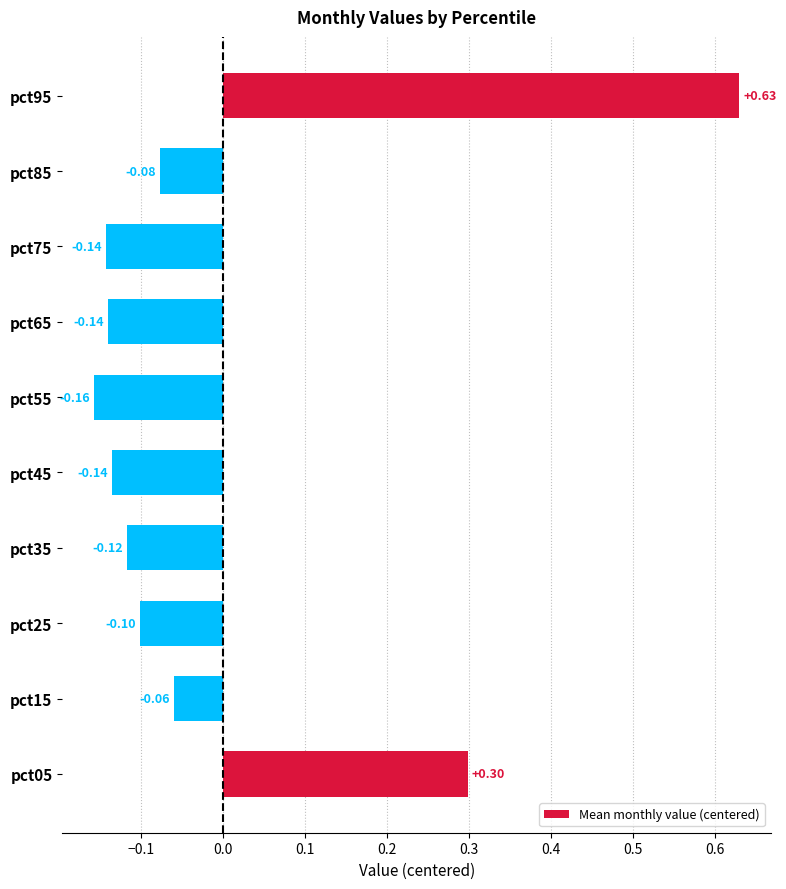

What is the difference between the second highest and second lowest values?

0.4